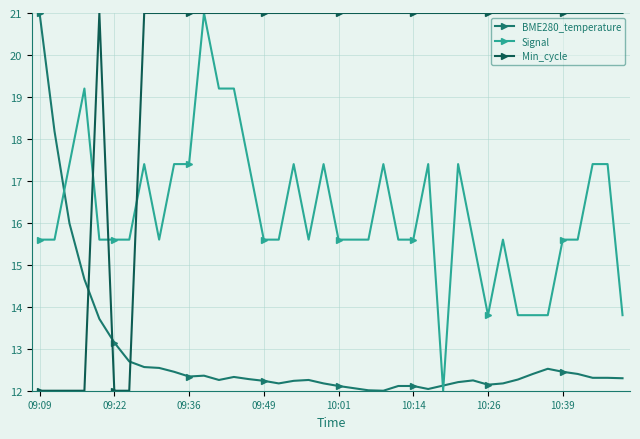

What is the value of the Min_cycle point at the 39th from the left?

21.0